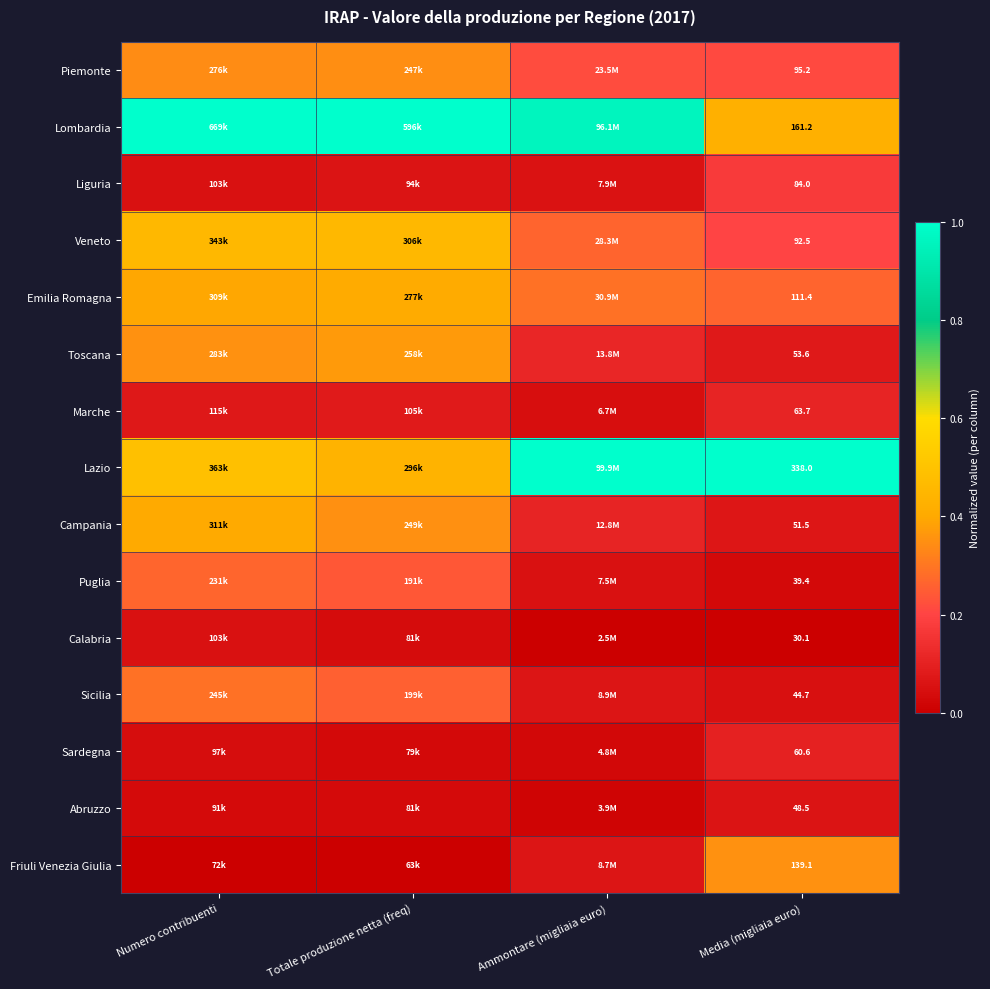

Which has a higher value, Ammontare (migliaia euro) or Media (migliaia euro)?

Ammontare (migliaia euro)